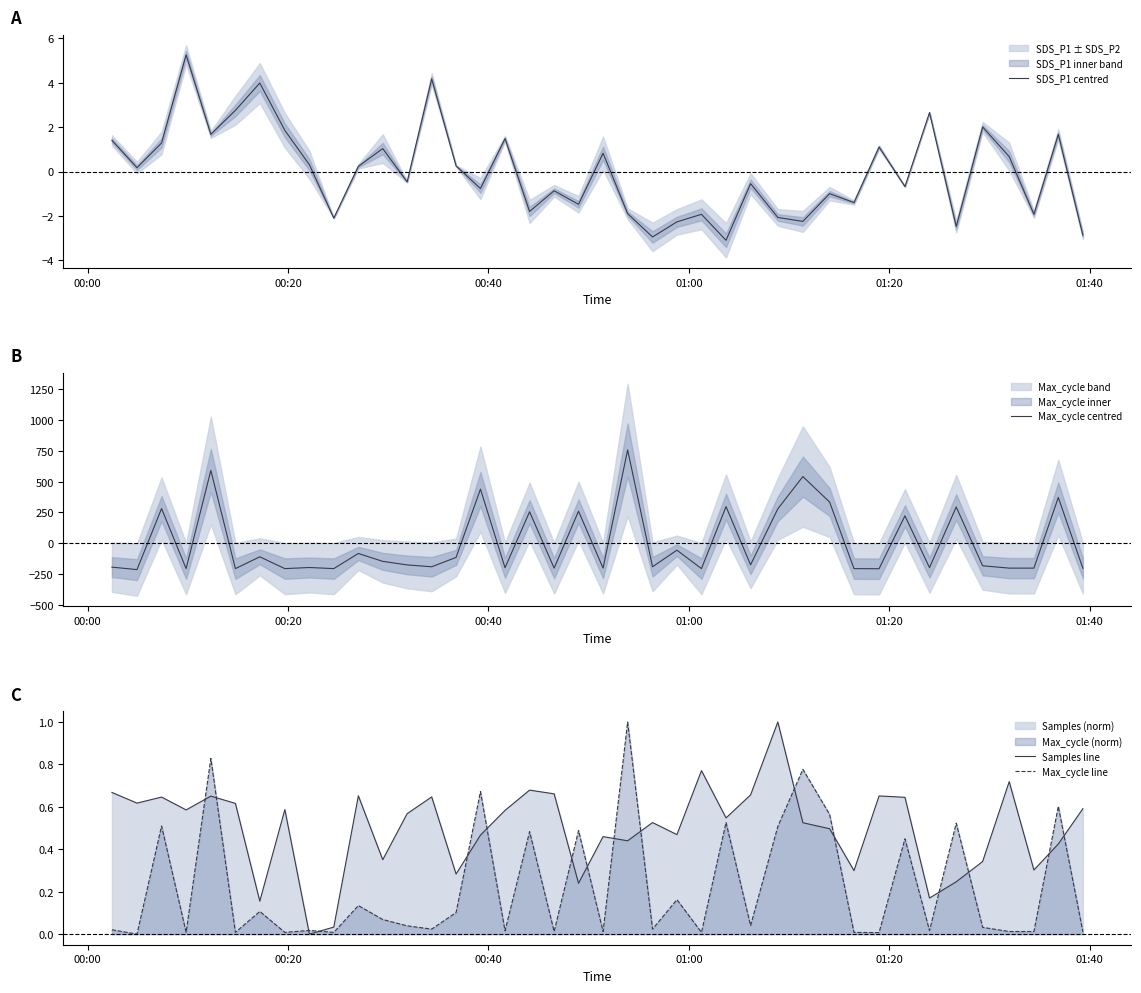

What is the difference between the maximum and minimum values in the Samples line series?

1.0